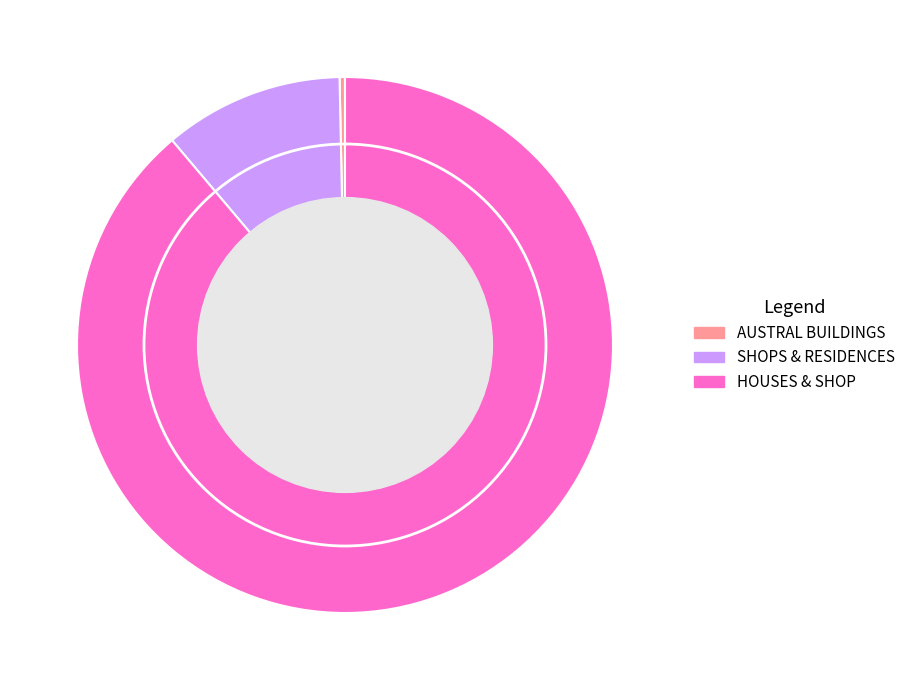

Combined, do SHOPS & RESIDENCES and AUSTRAL BUILDINGS account for over 50%?

No